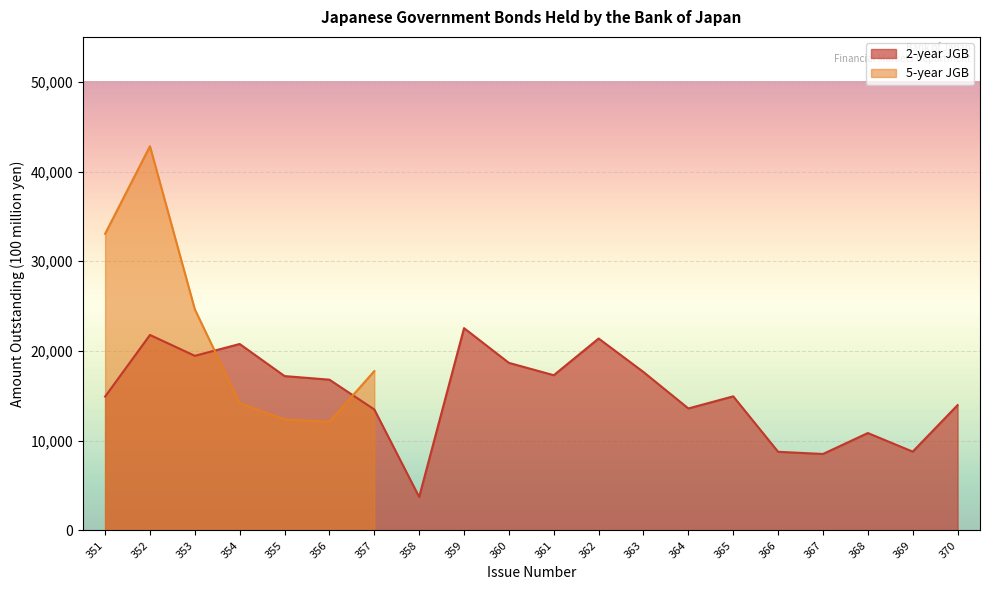

Reading left to right, what are all the values shown in this chart?

351=14921	352=21788	353=19463	354=20780	355=17205	356=16803	357=13488	358=3734	359=22547	360=18677	361=17301	362=21390	363=17654	364=13597	365=14947	366=8768	367=8525	368=10859	369=8786	370=13969